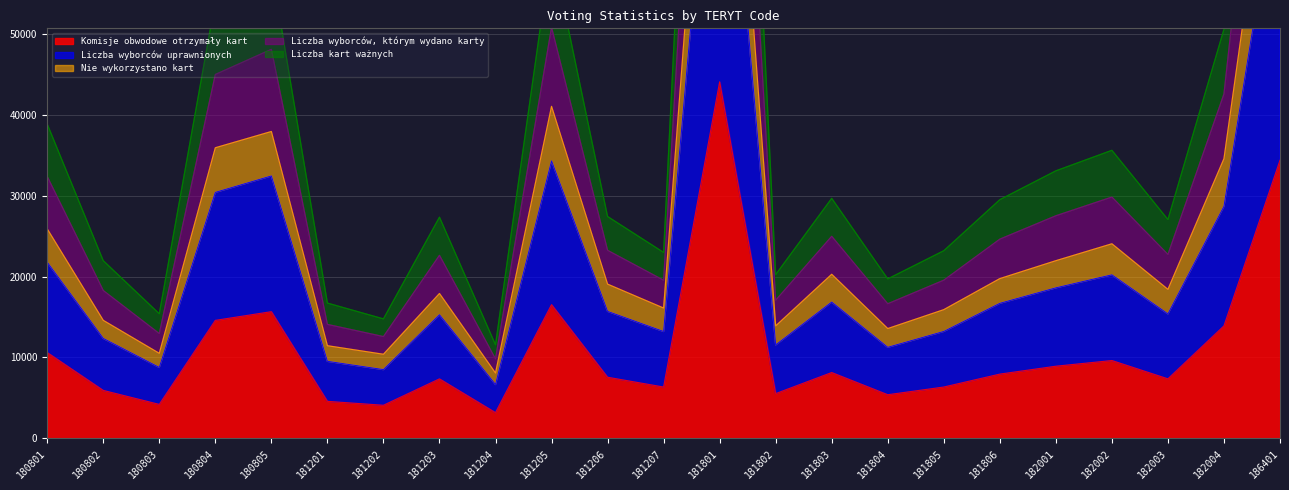

What is the minimum value shown in the chart?

3168